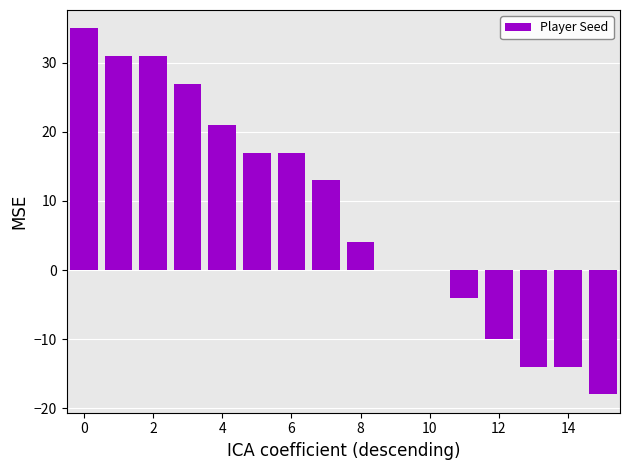

What is the maximum value shown in the chart?

35